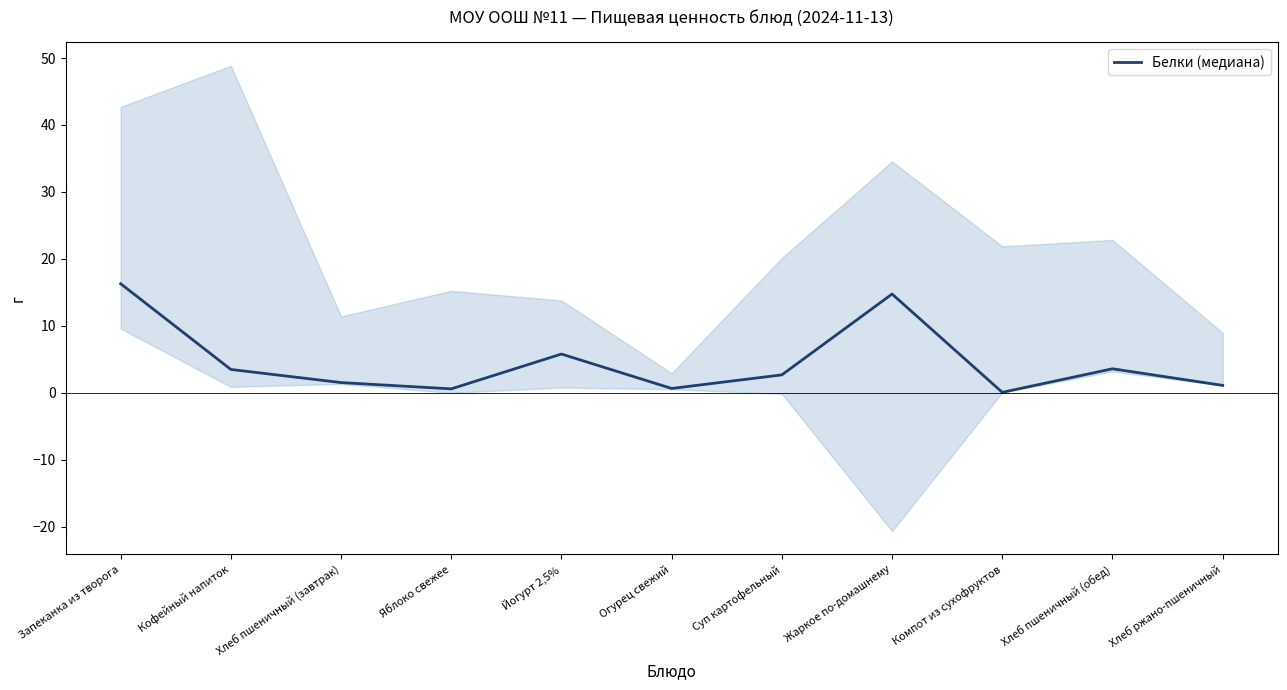

What is the average value?

4.6